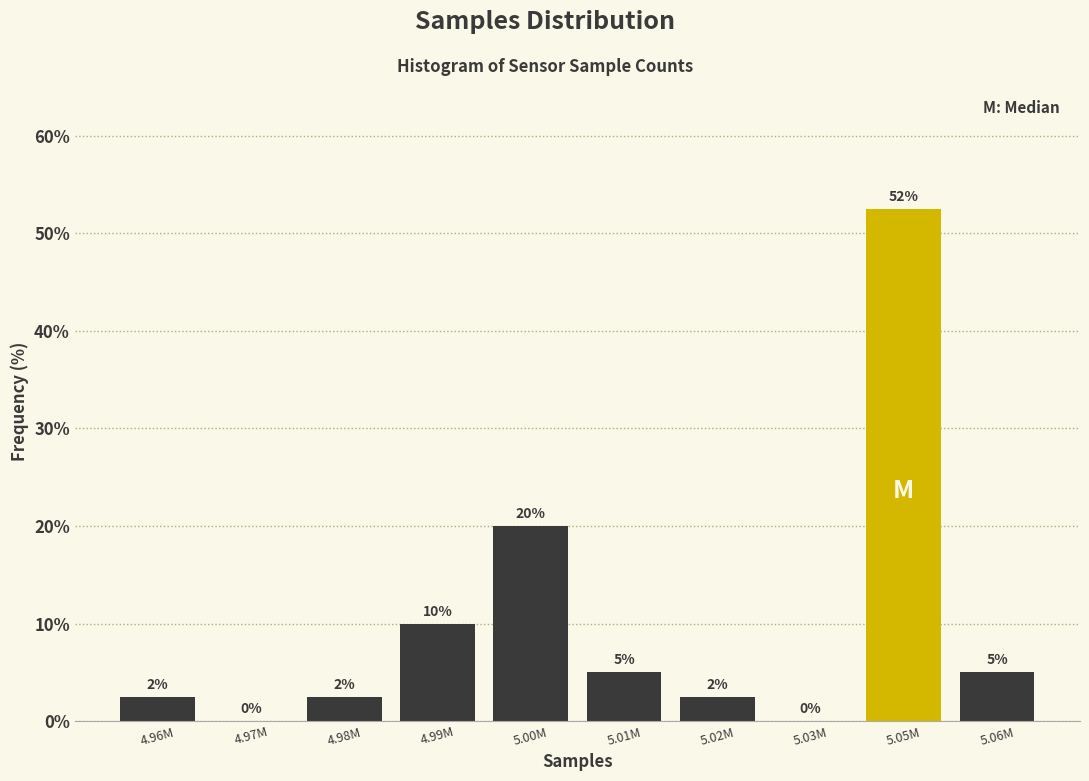

Which has a higher value, 5.01M or 4.99M?

4.99M